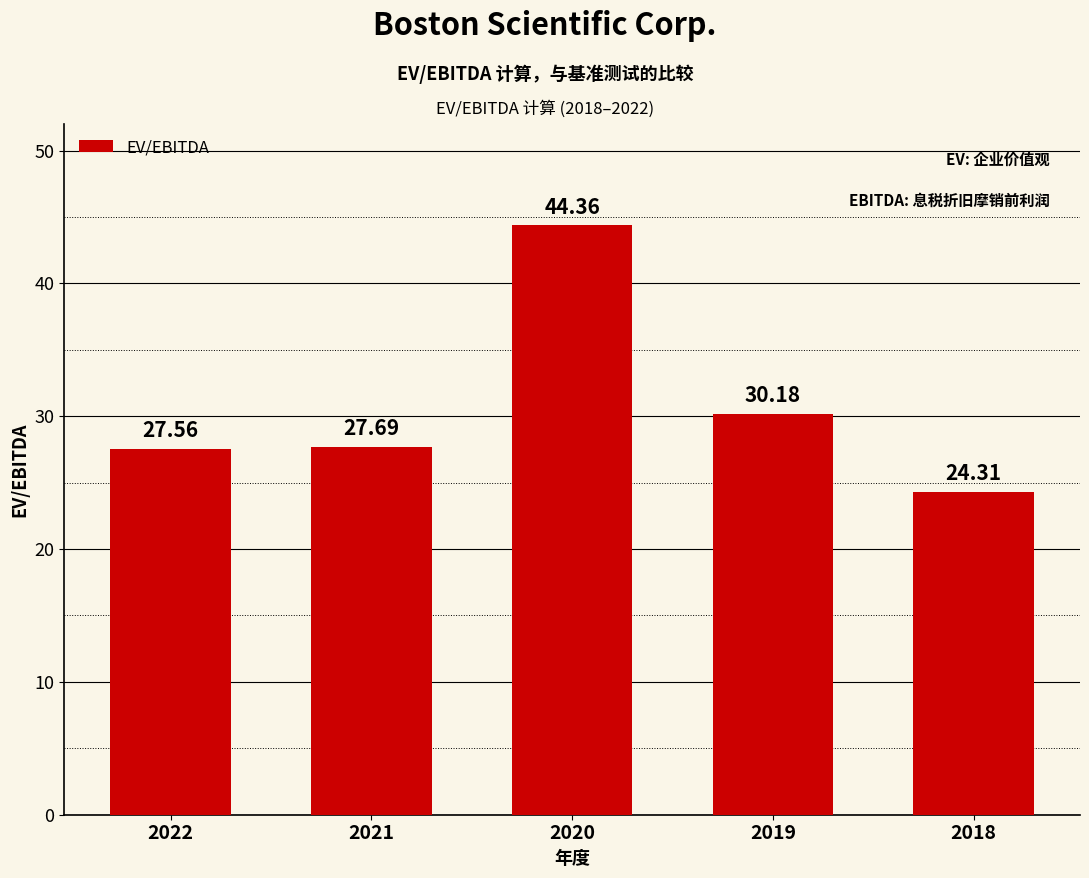

The value at 2021 is 27.7. True or false?

True